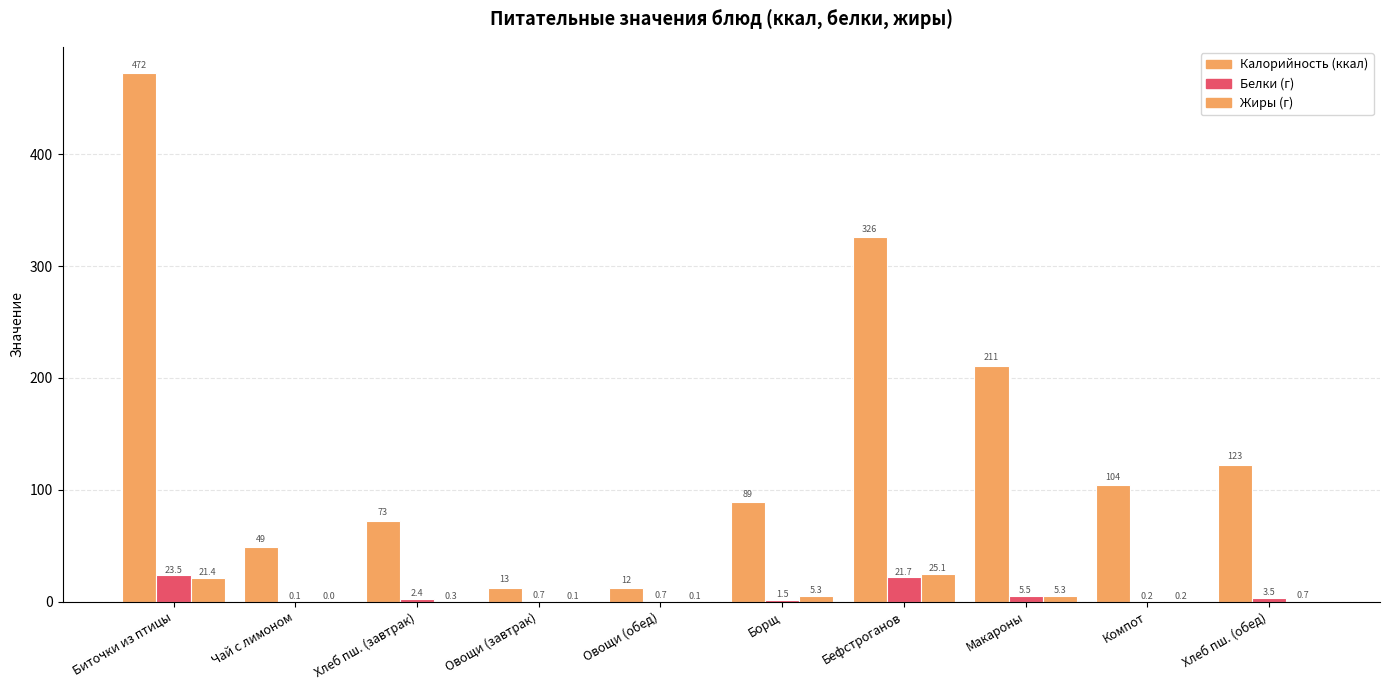

Are the bars grouped side by side (vs. stacked)?

Yes